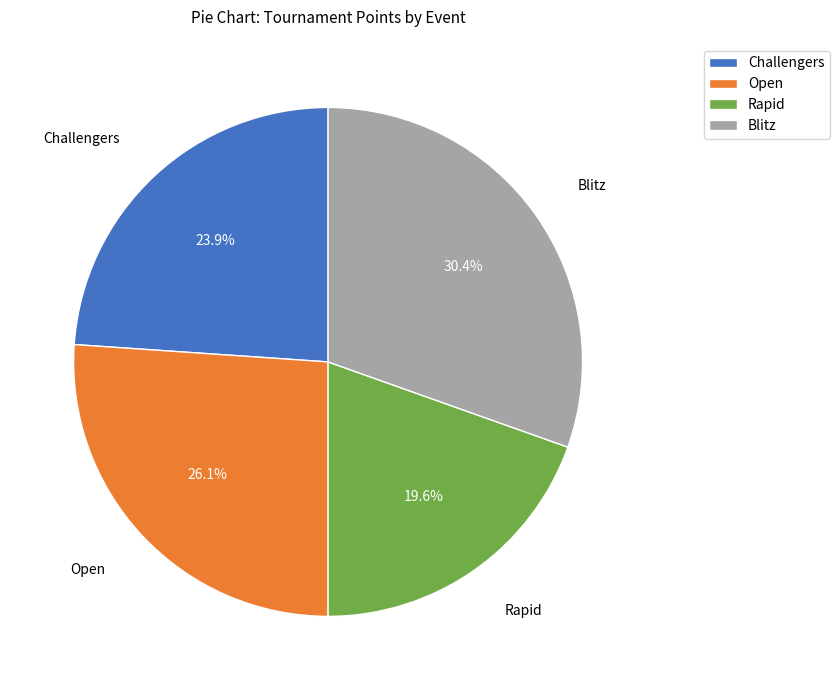

To the nearest percent, what is the average slice percentage?

25%